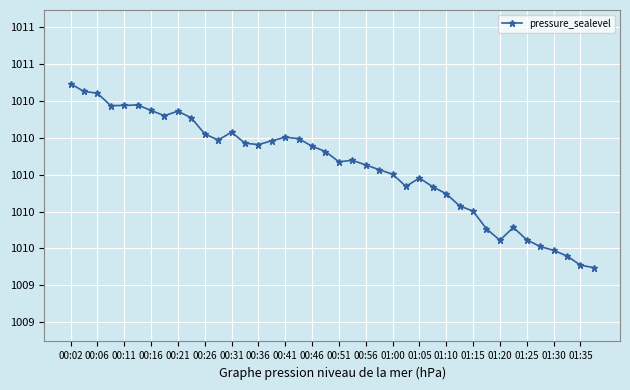

Is this an area chart (filled region under the line)?

No